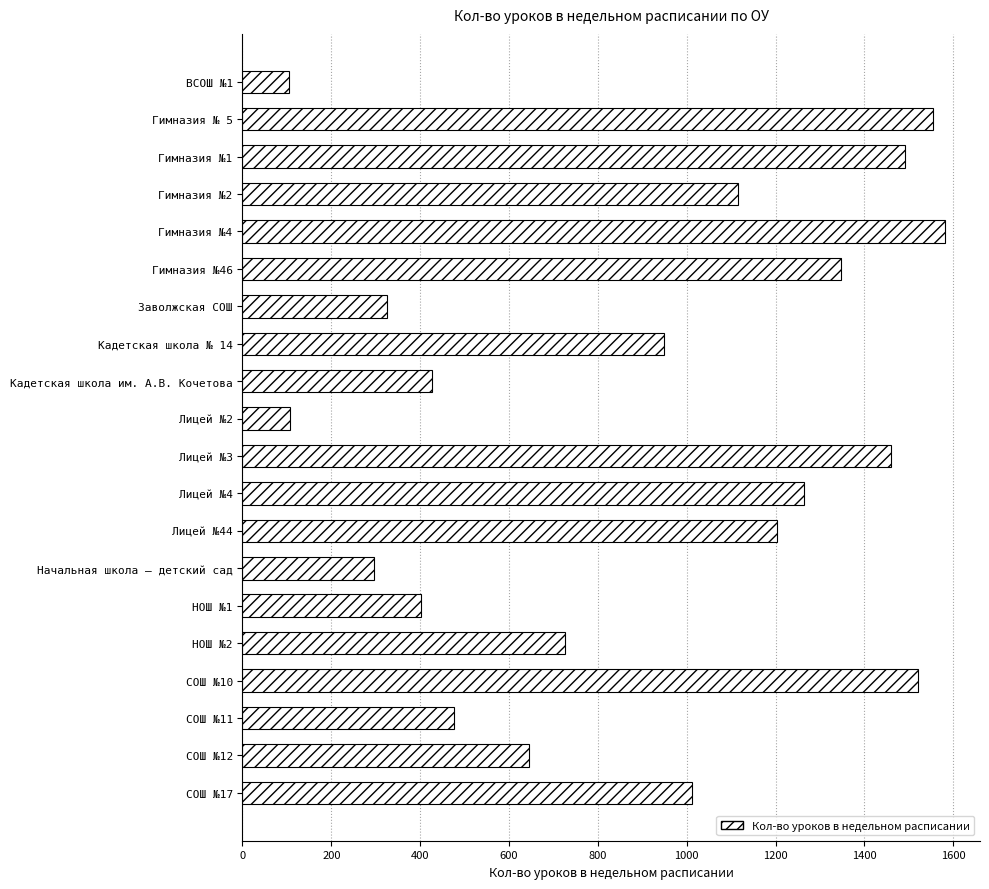

How many series are shown in this chart?

1